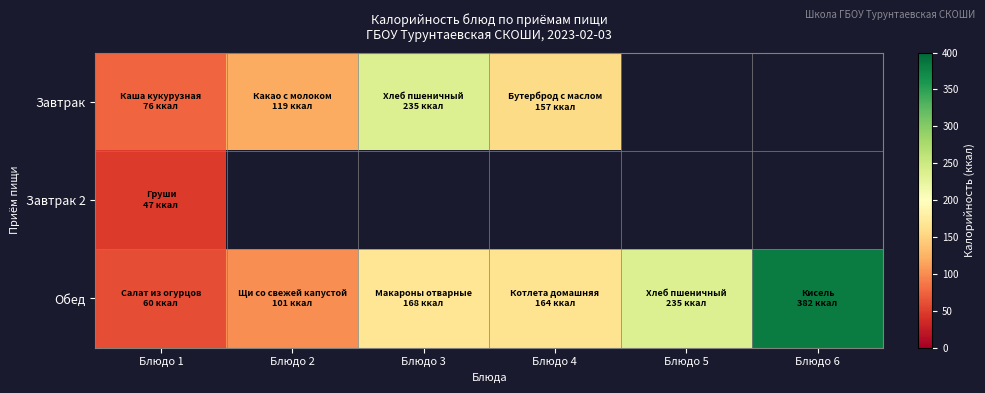

Which series changed the most between Блюдо 5 and Блюдо 6?

Обед